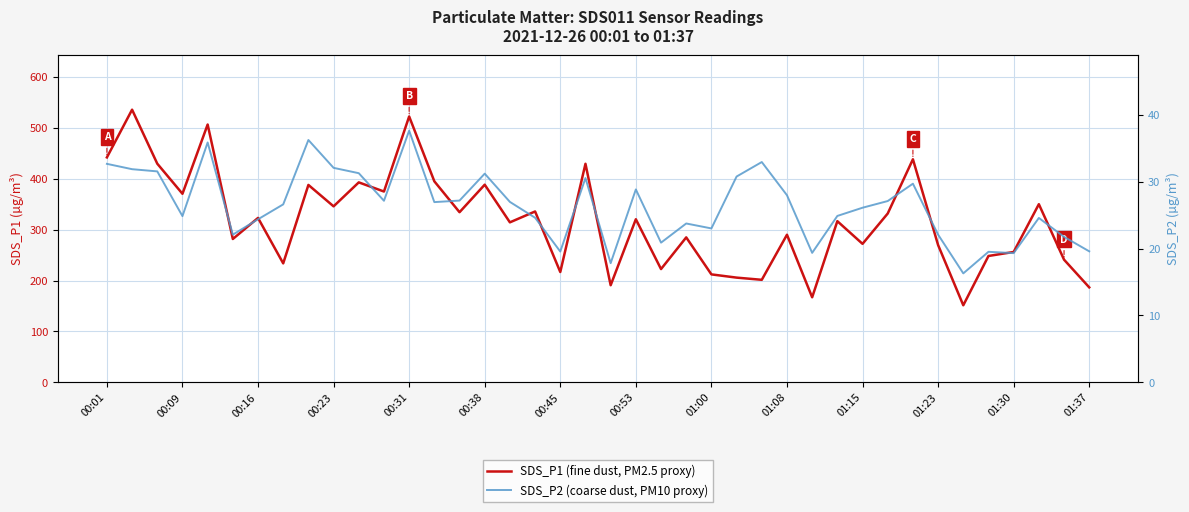

True or false: SDS_P1 (fine dust, PM2.5 proxy) has a value of 212.0 at 01:00.

True